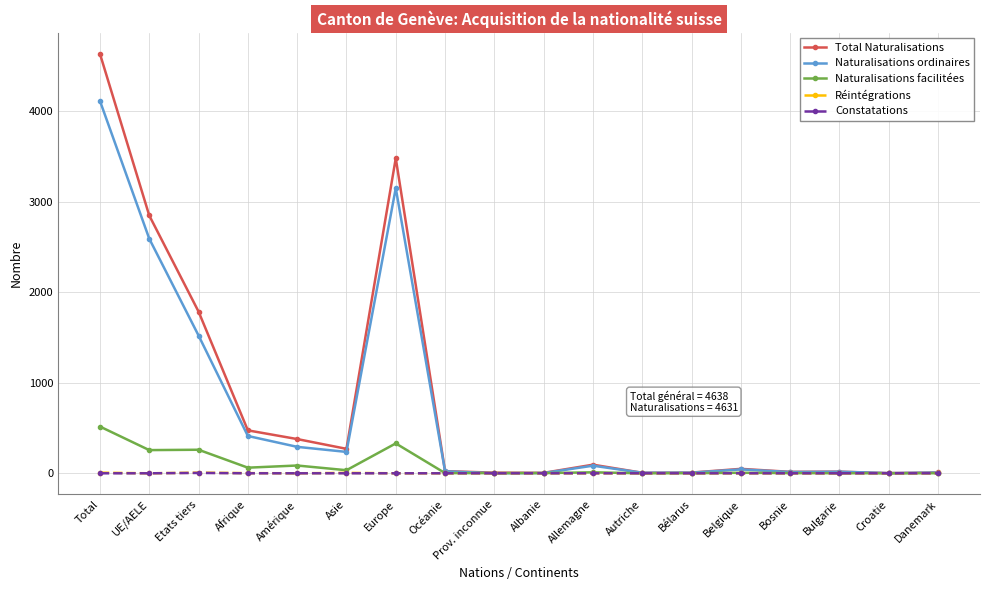

What is the label of the 10th point from the left?

Albanie